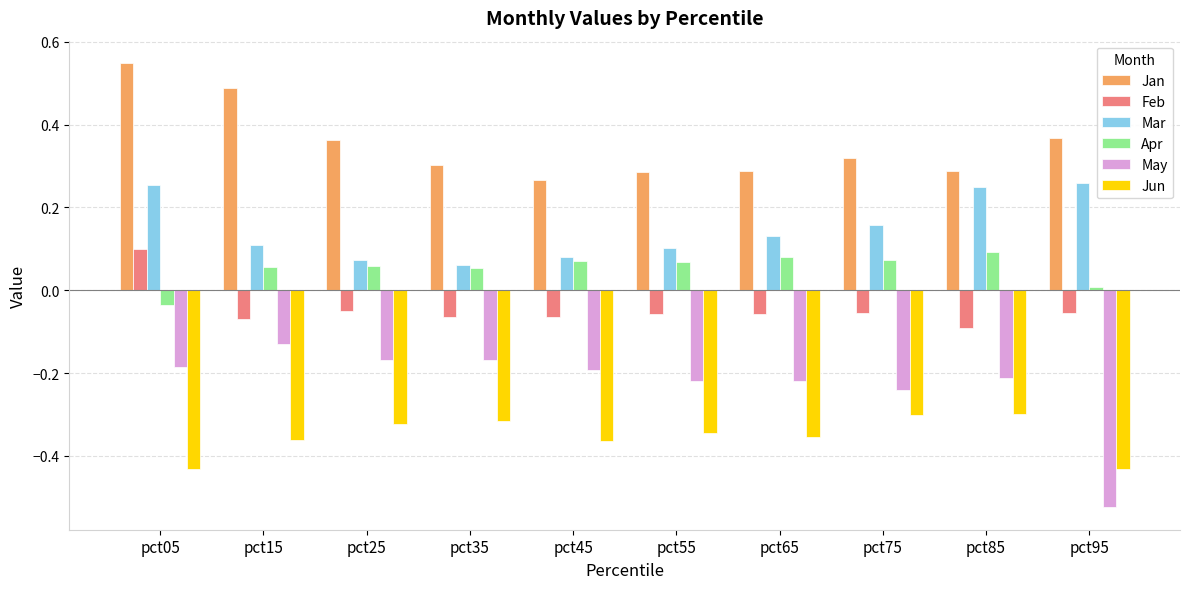

What is the sum of all Jan values?

3.5